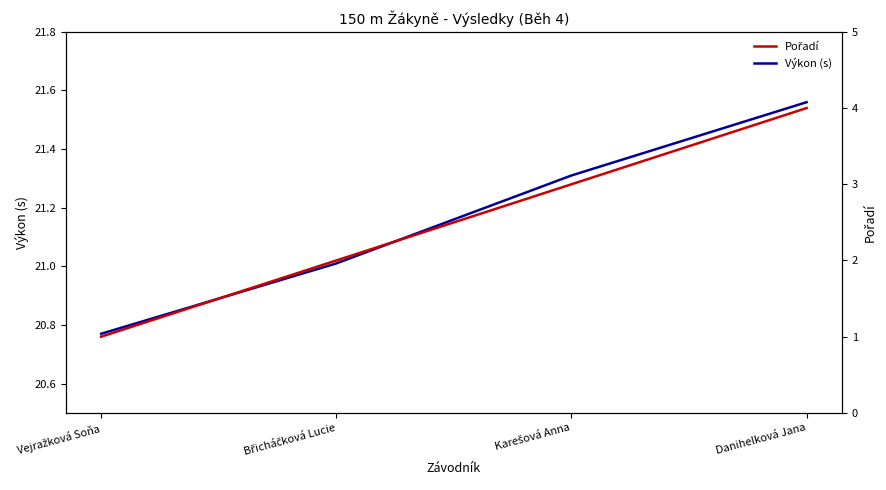

Which series changed the most between Břicháčková Lucie and Karešová Anna?

Pořadí